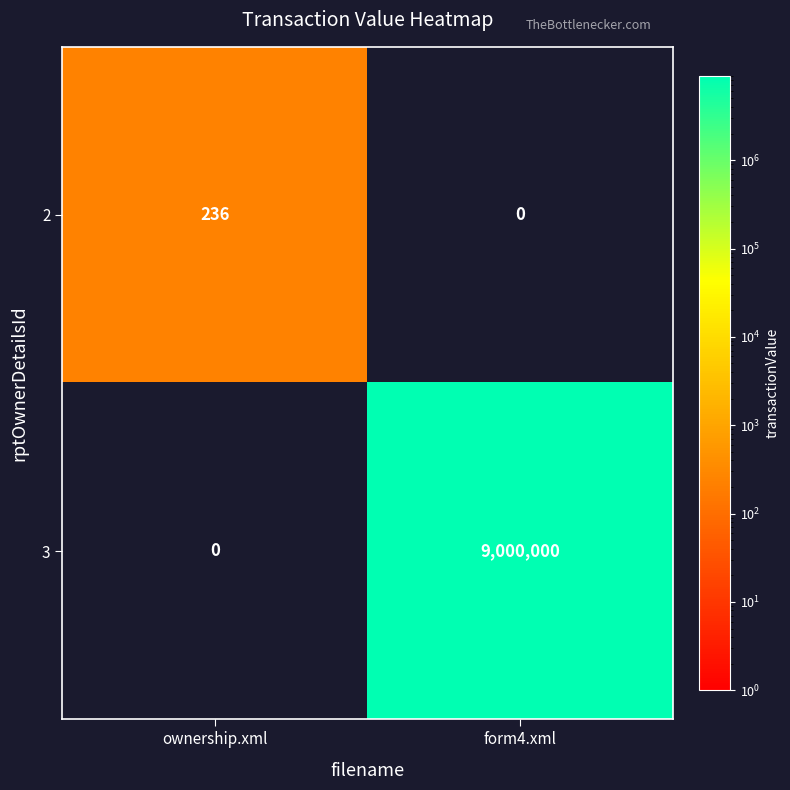

What is the difference between the 3 values at ownership.xml and form4.xml?

9000000